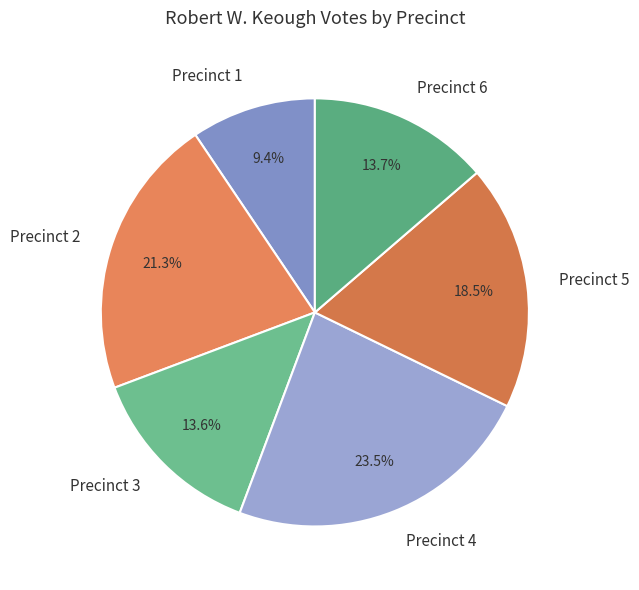

Is the sum of Precinct 3 and Precinct 4 greater than half?

No